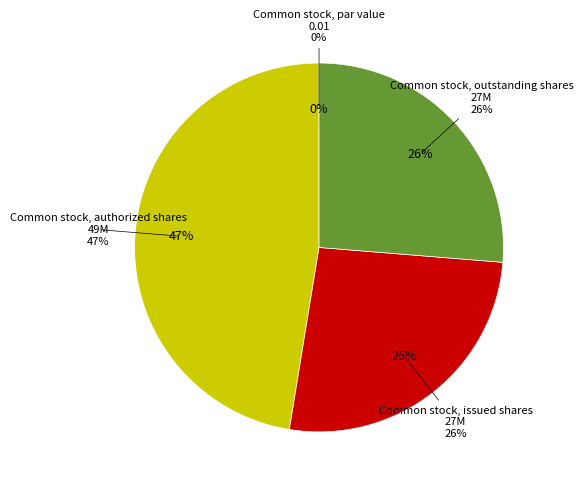

How many segments does this pie chart have?

4